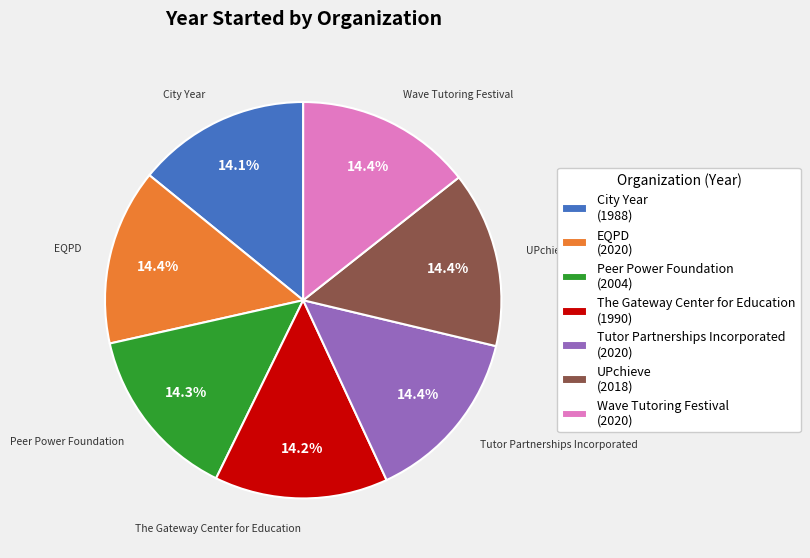

To the nearest percent, what portion does EQPD represent?

14%